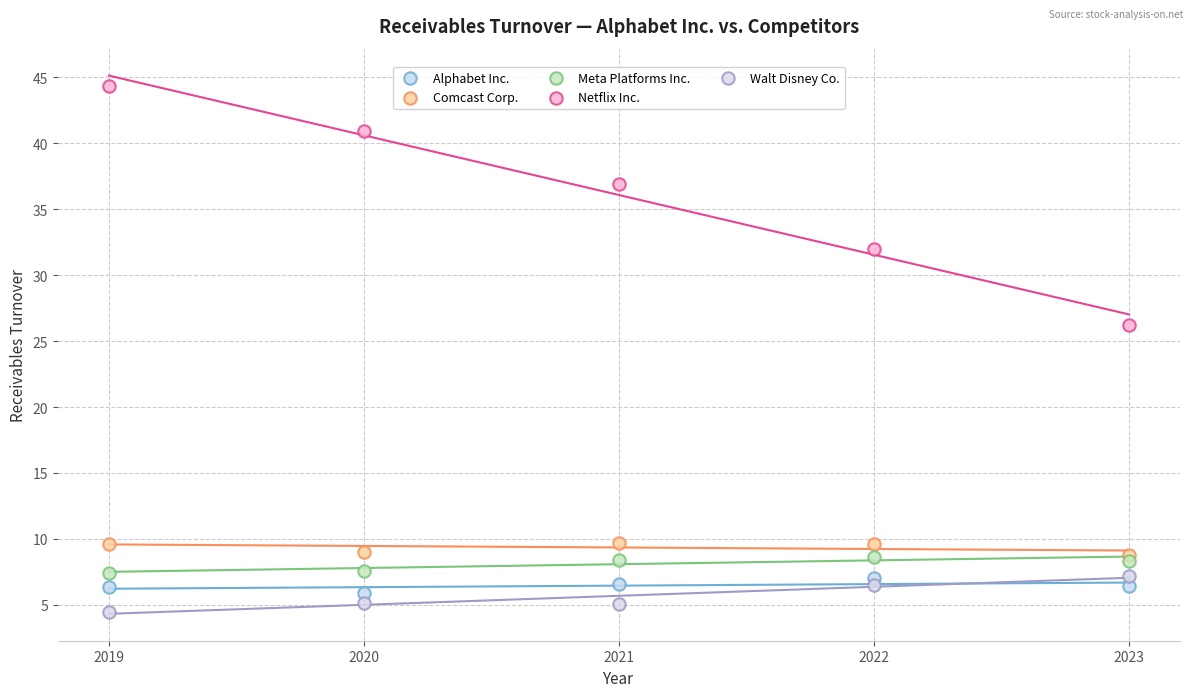

Across all series, what Y value is closest to 24?

26.2